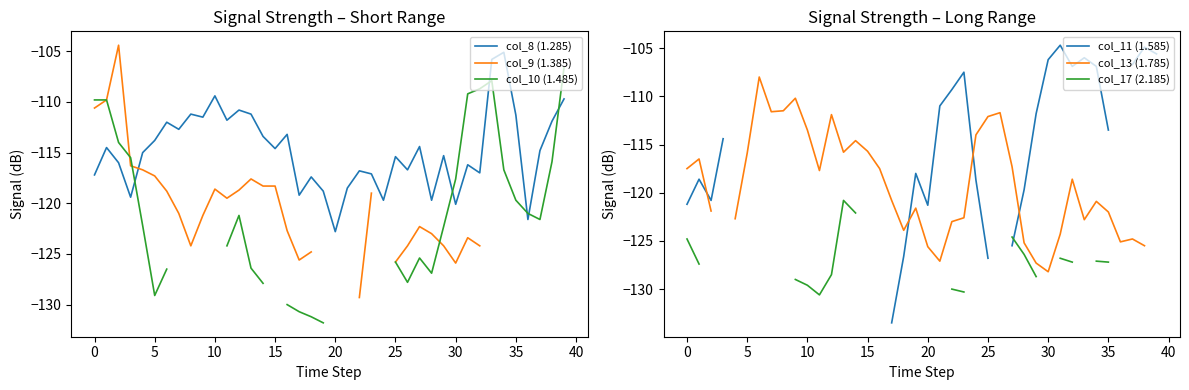

At which label does col_8 (1.285) reach its minimum?

20